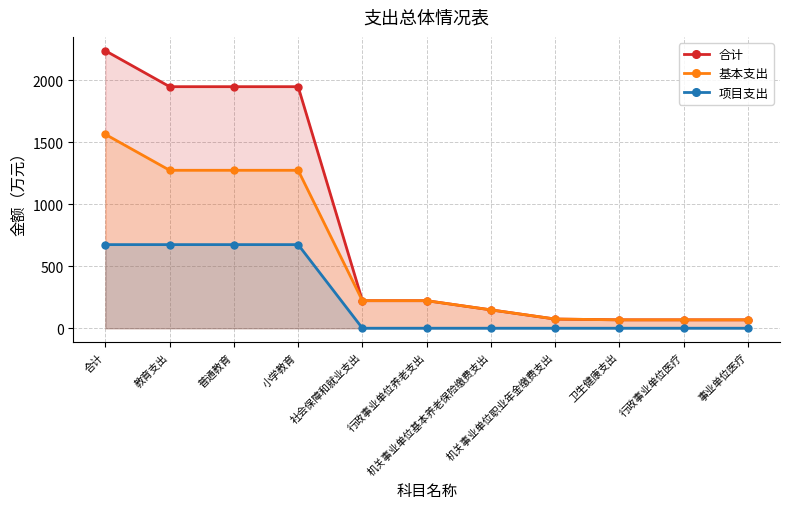

At which label does 基本支出 first exceed 222?

合计